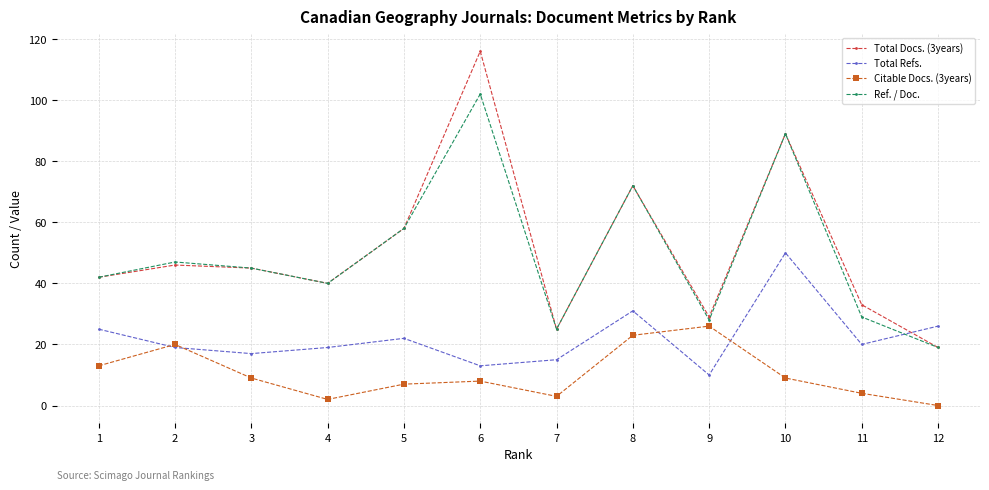

True or false: Total Docs. (3years) has a value of 29 at 9.

True